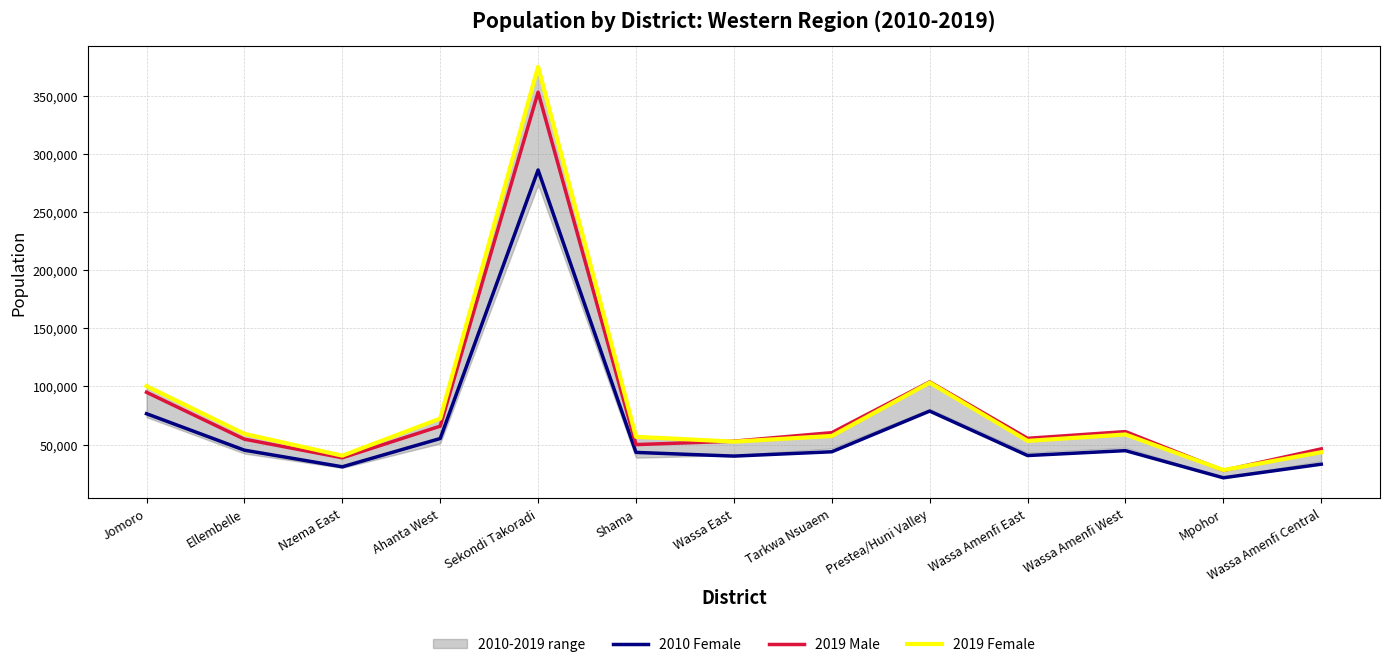

What is the difference between the maximum and second lowest values in the 2010 Female series?

255231.0